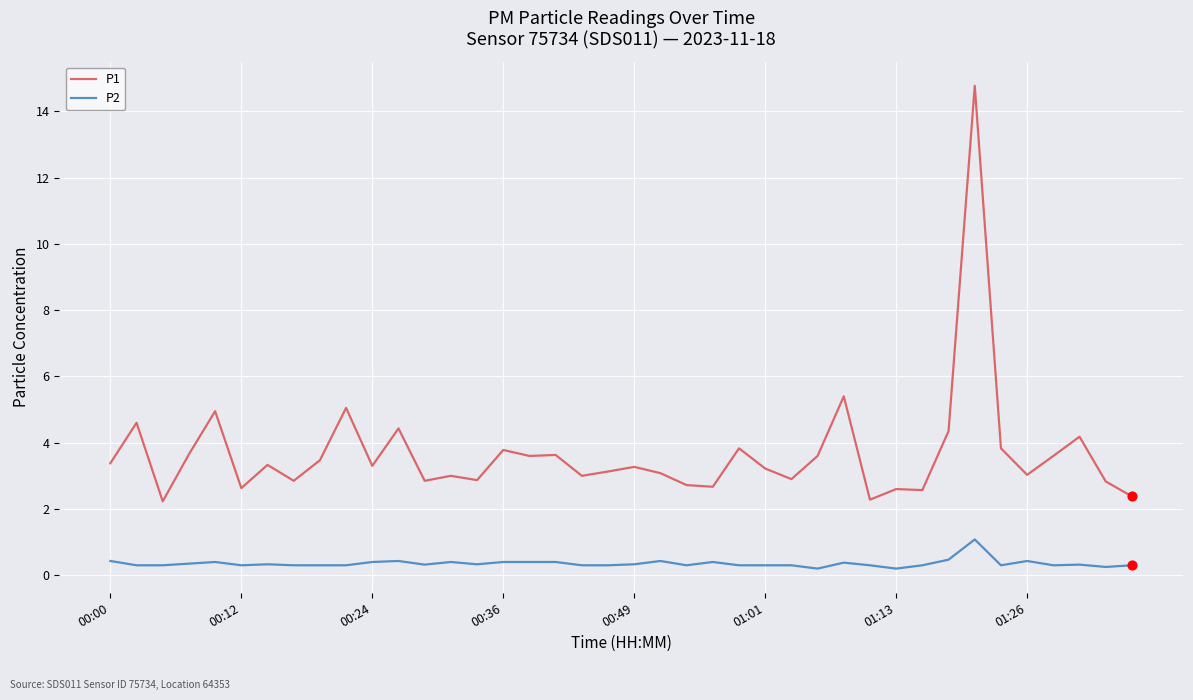

What are all the series names shown in the legend?

P1, P2